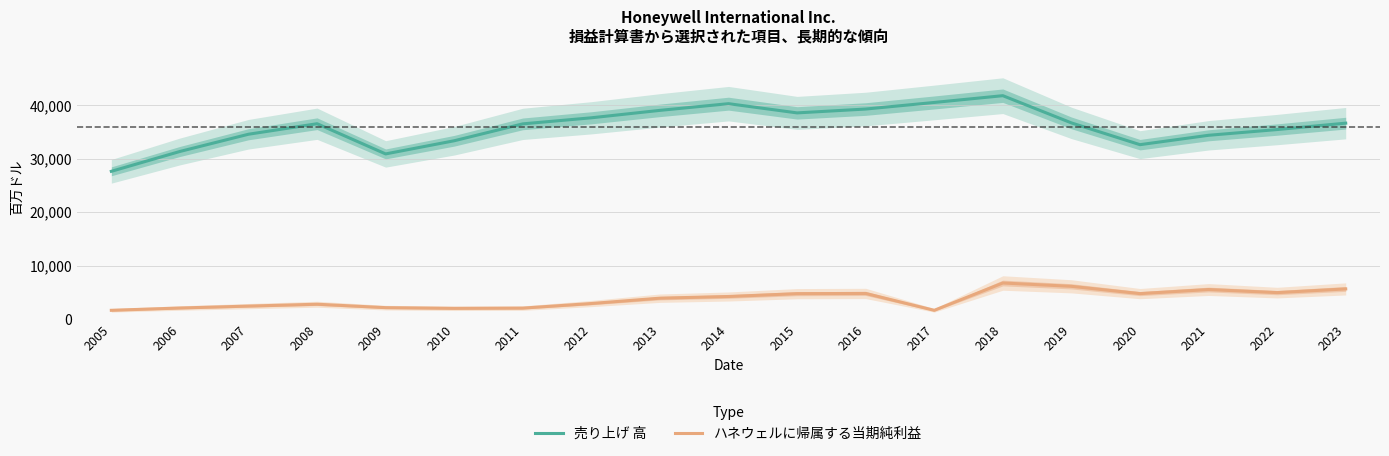

What is the sum of the ハネウェルに帰属する当期純利益 values at 2008 and 2006?

4875